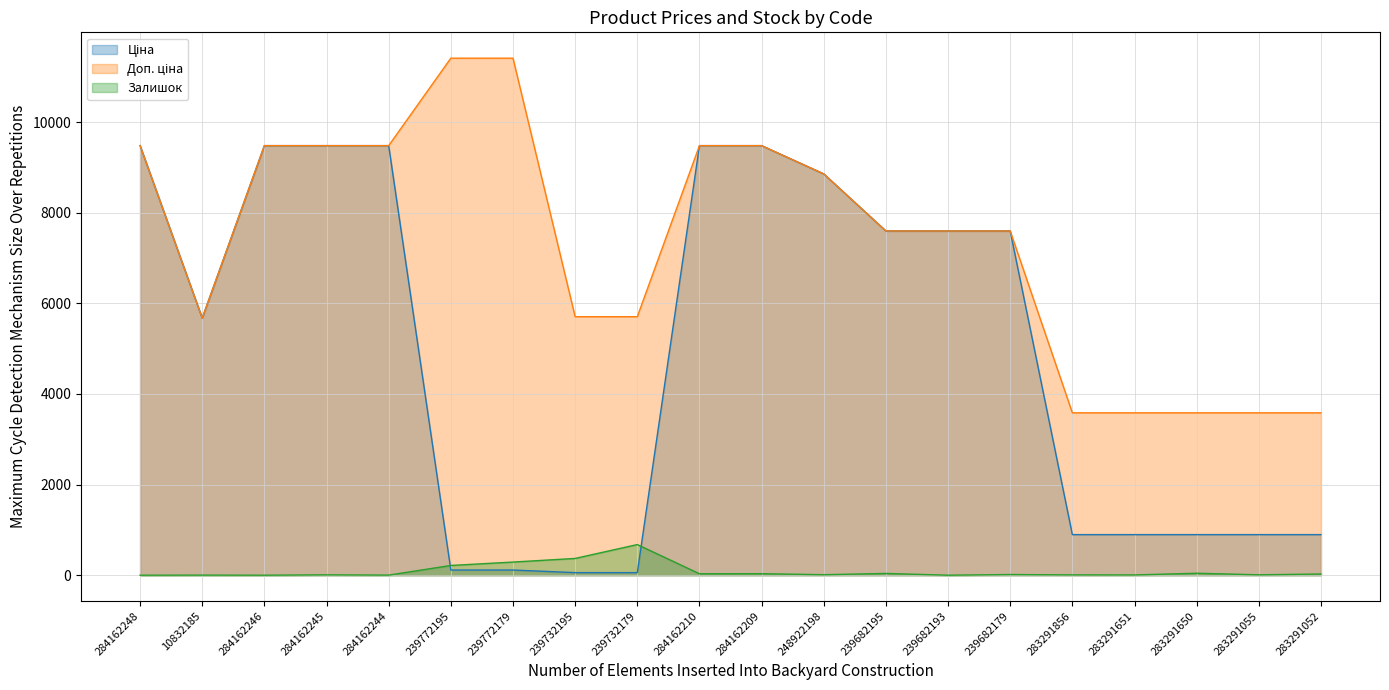

Which series changed the most between 284162244 and 283291055?

Ціна